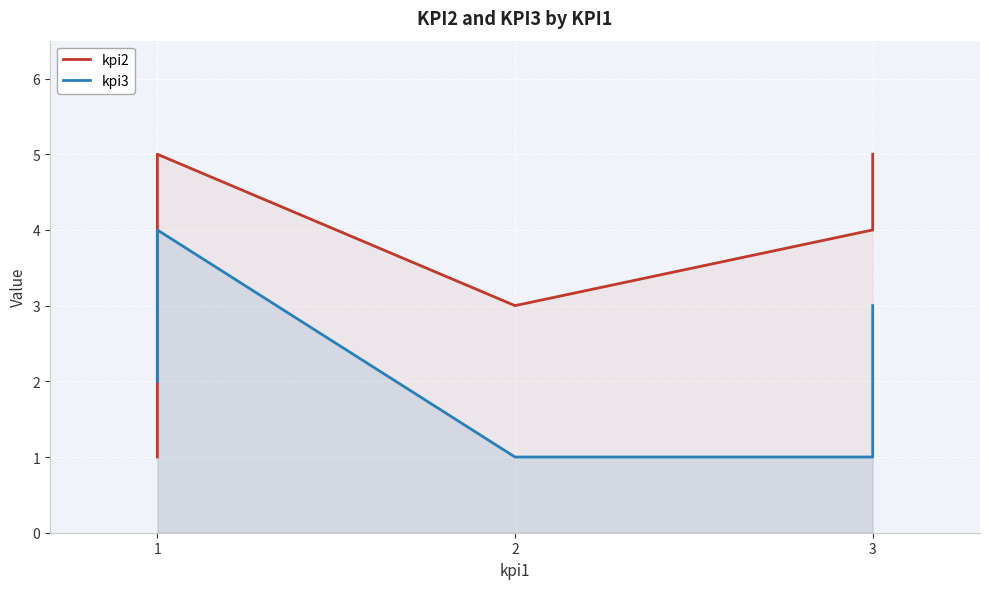

Reading left to right, what are all the values shown in this chart?

kpi2: 1	2	5	3	4	5
kpi3: 2	3	4	1	1	3